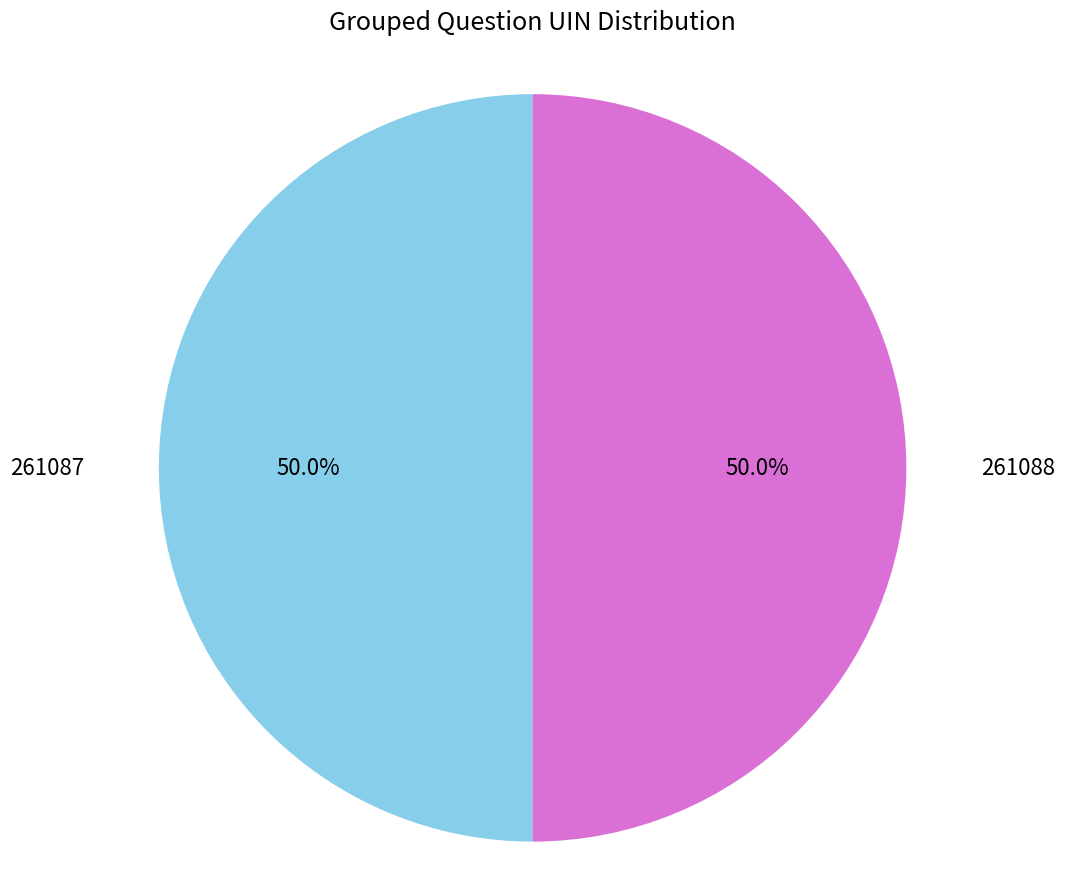

Count the number of slices in the pie.

2